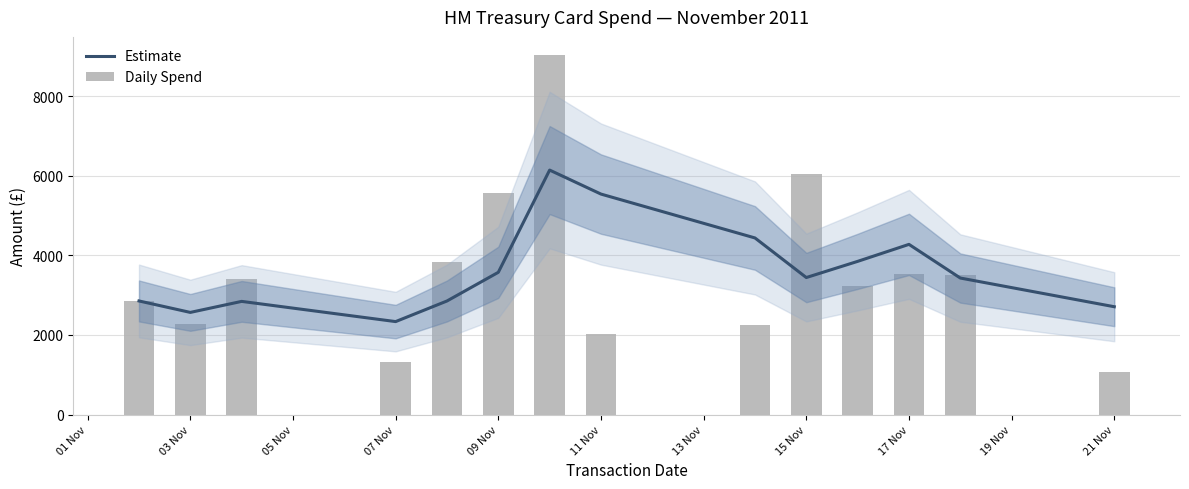

How many values in the Daily Spend series exceed 3396?

7